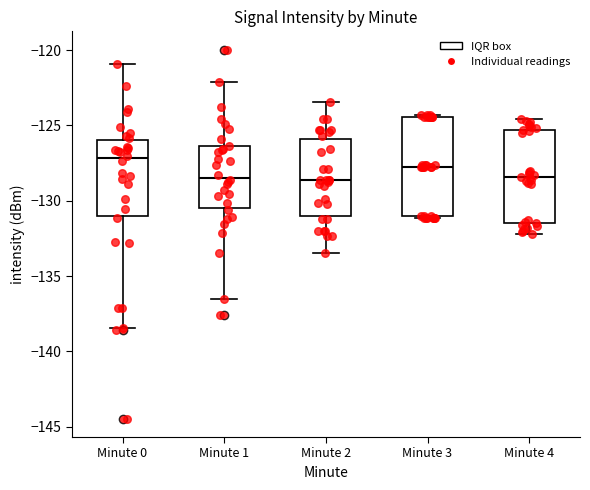

Reading left to right, read every box against the y-axis: the position of its median line, the range the box covers, and the ends of its whiskers. The values are not printed on the chart, so give them approximately, as read against the axis.

Minute 0: median -127.0, box -131.0 to -126.0, whiskers -138.5 to -121.0
Minute 1: median -128.5, box -130.5 to -126.5, whiskers -136.5 to -122.0
Minute 2: median -128.5, box -131.0 to -126.0, whiskers -133.5 to -123.5
Minute 3: median -128.0, box -131.0 to -124.5, whiskers -131.0 to -124.5
Minute 4: median -128.5, box -131.5 to -125.5, whiskers -132.0 to -124.5